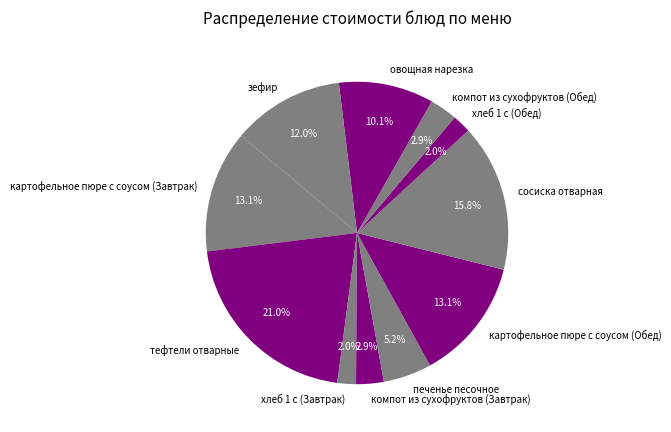

What is the ratio of the value at компот из сухофруктов (Завтрак) to the value at печенье песочное?

0.6